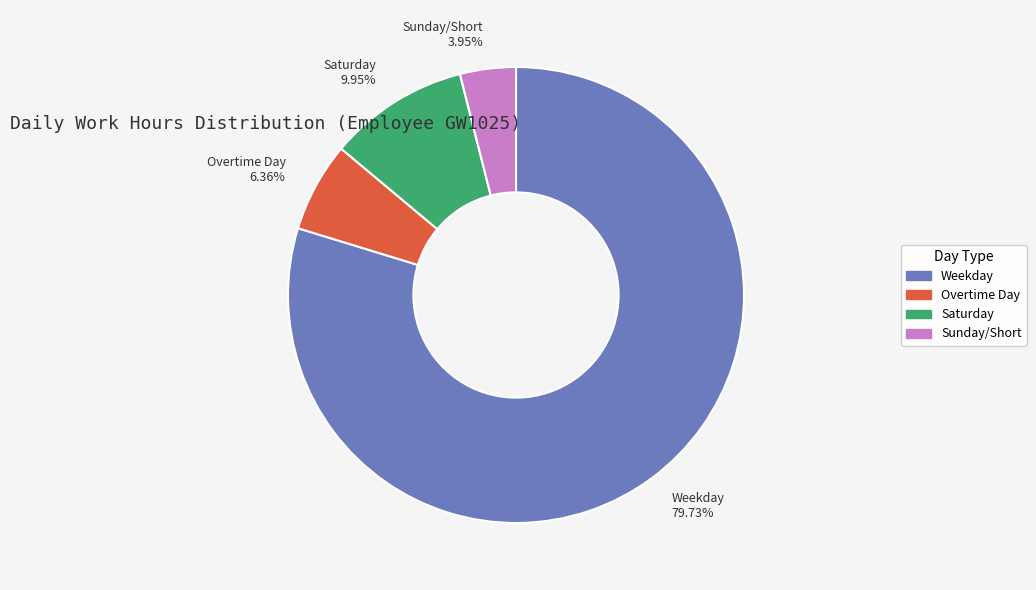

How many slices are in this pie chart?

4